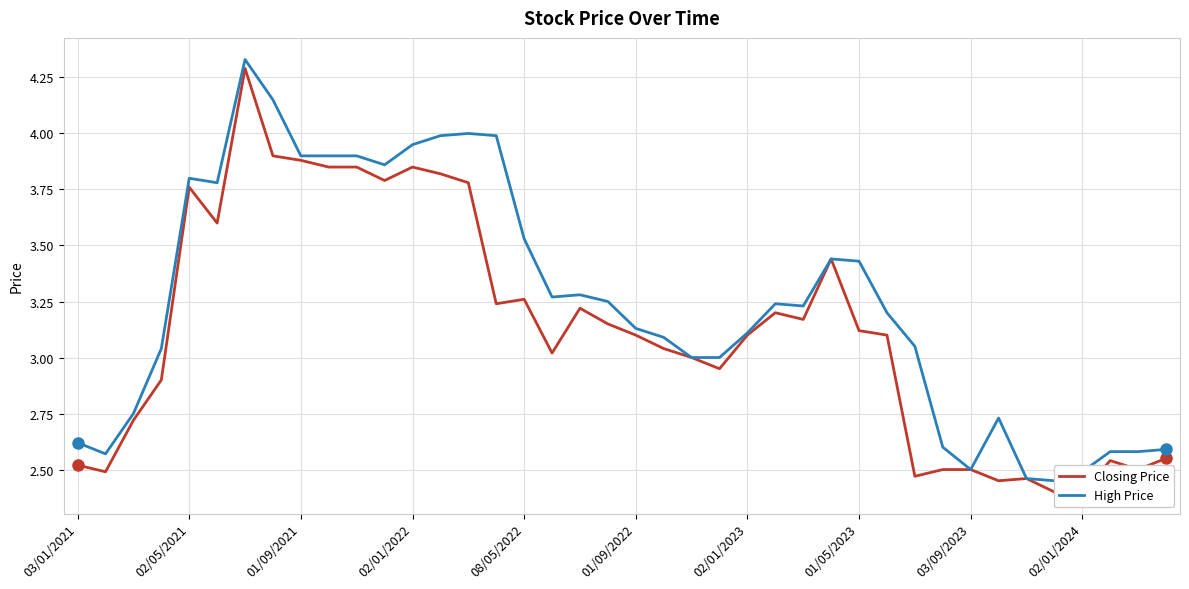

In High Price, how many points are higher than both neighbors (excluding endpoints)?

7